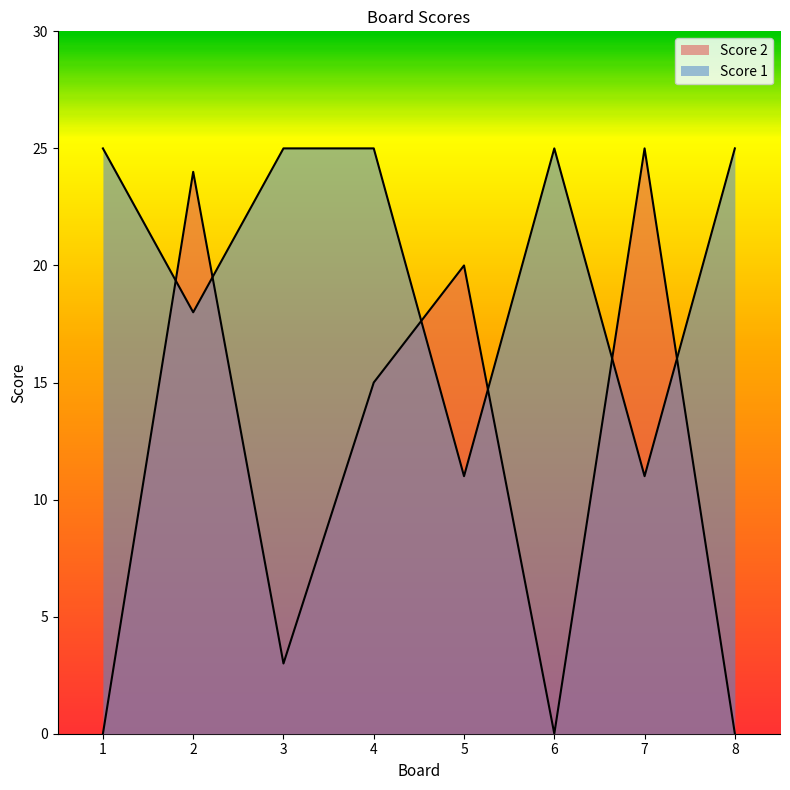

Reading left to right, list all the values displayed in this chart.

Score 2: 1=0	2=24	3=3	4=15	5=20	6=0	7=25	8=0
Score 1: 1=25	2=18	3=25	4=25	5=11	6=25	7=11	8=25